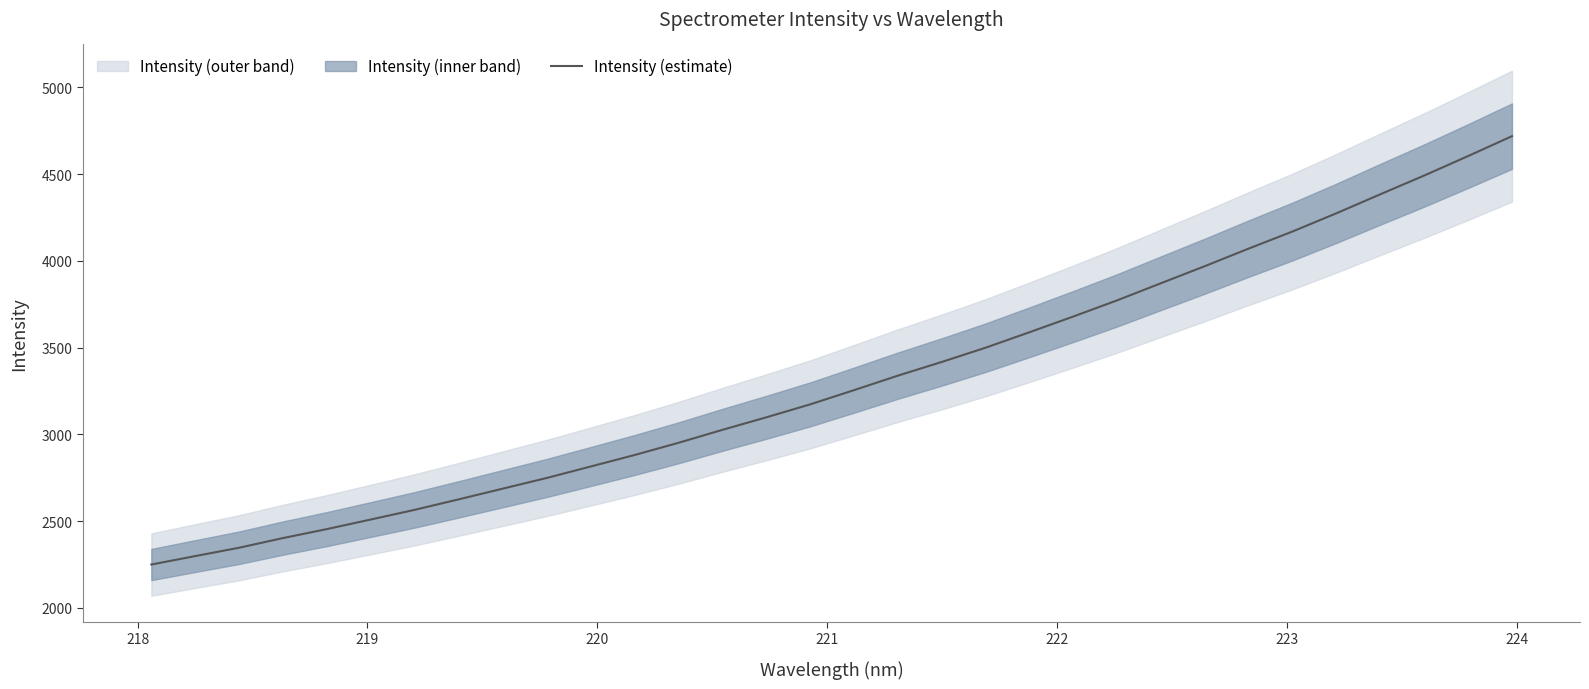

What is the minimum value for Intensity (estimate)?

2249.4